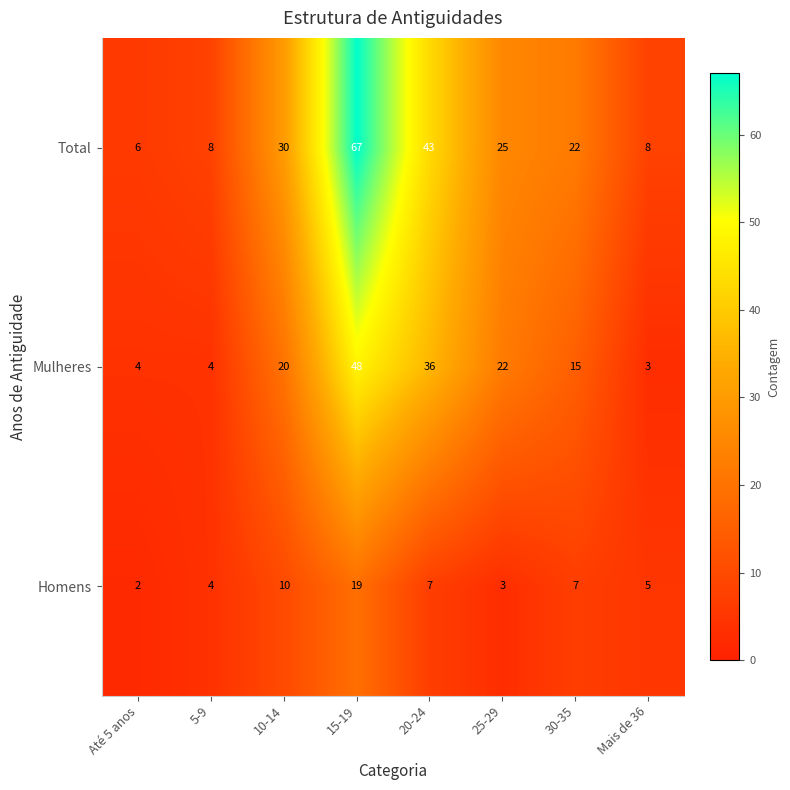

Rank the series at 10-14 from highest to lowest value.

Total, Mulheres, Homens